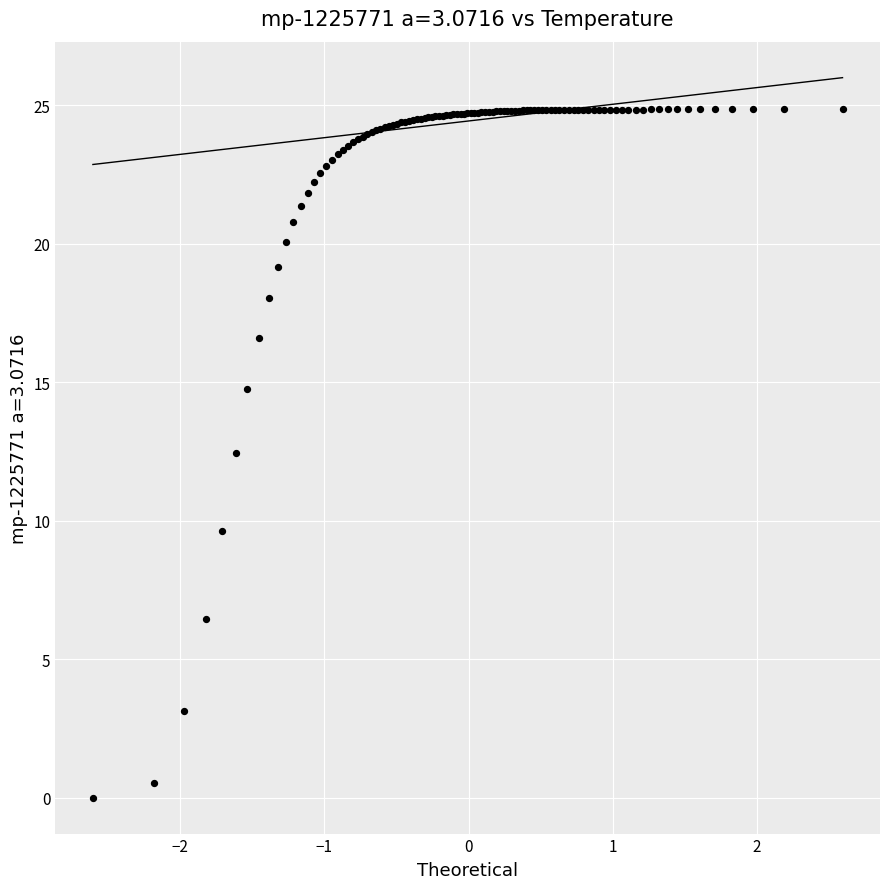

What Y value in the scatter plot is closest to 12?

12.4